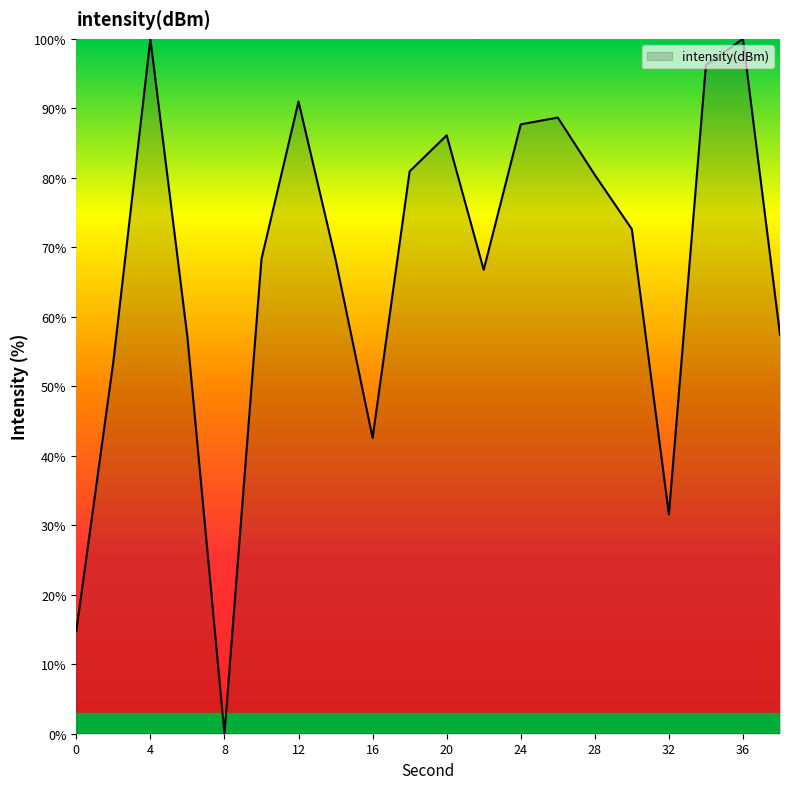

What is the greatest value displayed?

100.0